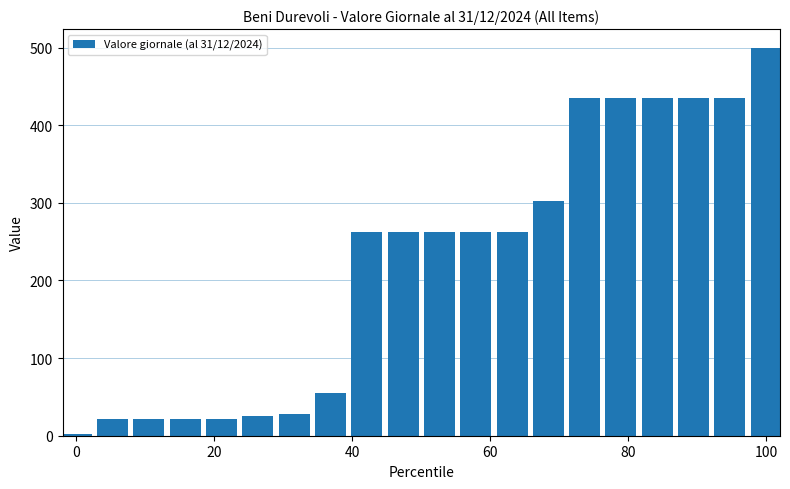

What is the value of the 9th bar from the left?

262.4